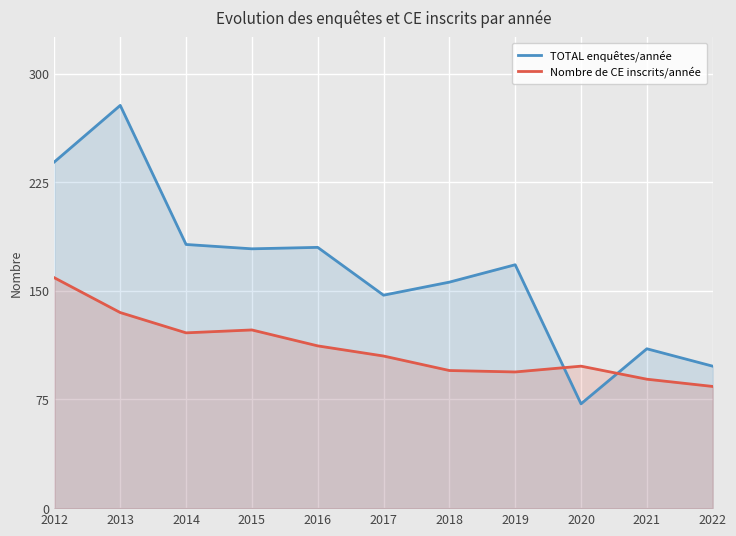

How many lines are shown in the chart?

2